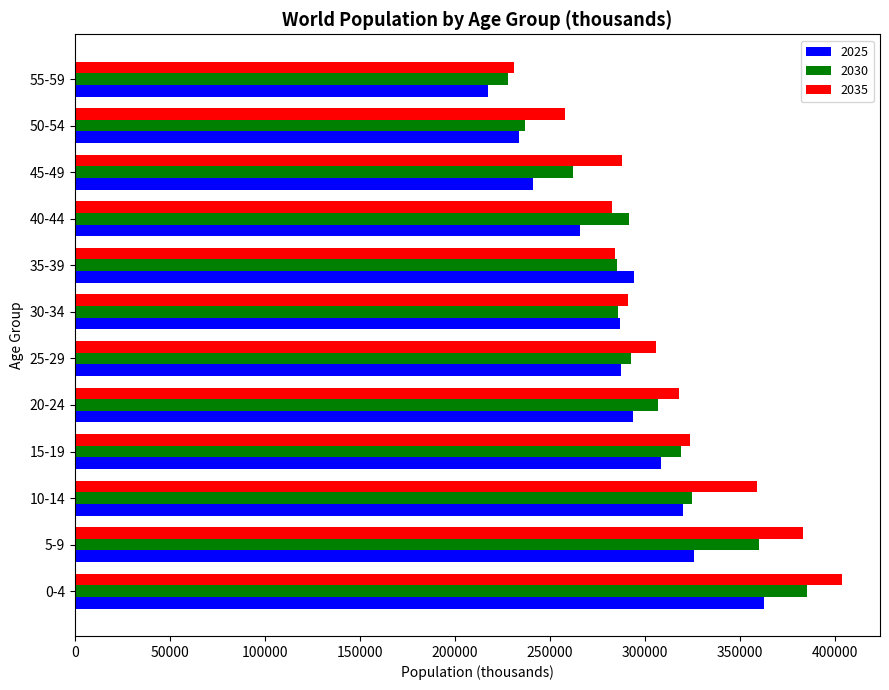

How many categories are shown in the chart?

12